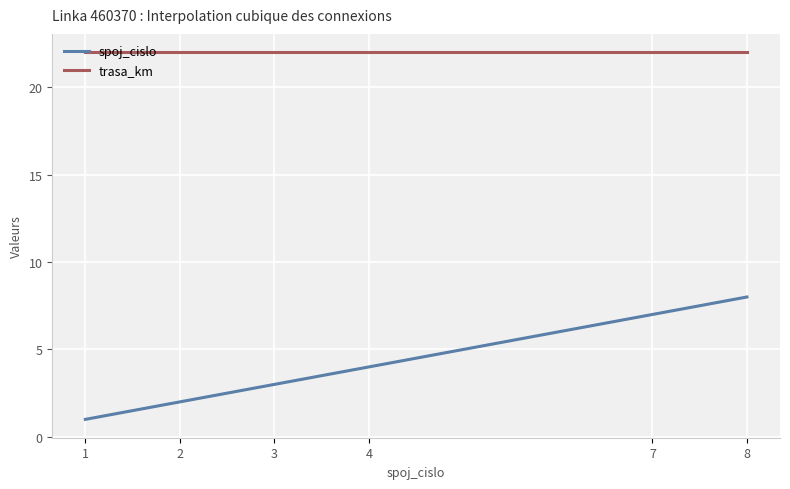

True or false: trasa_km and spoj_cislo intersect in this chart.

False